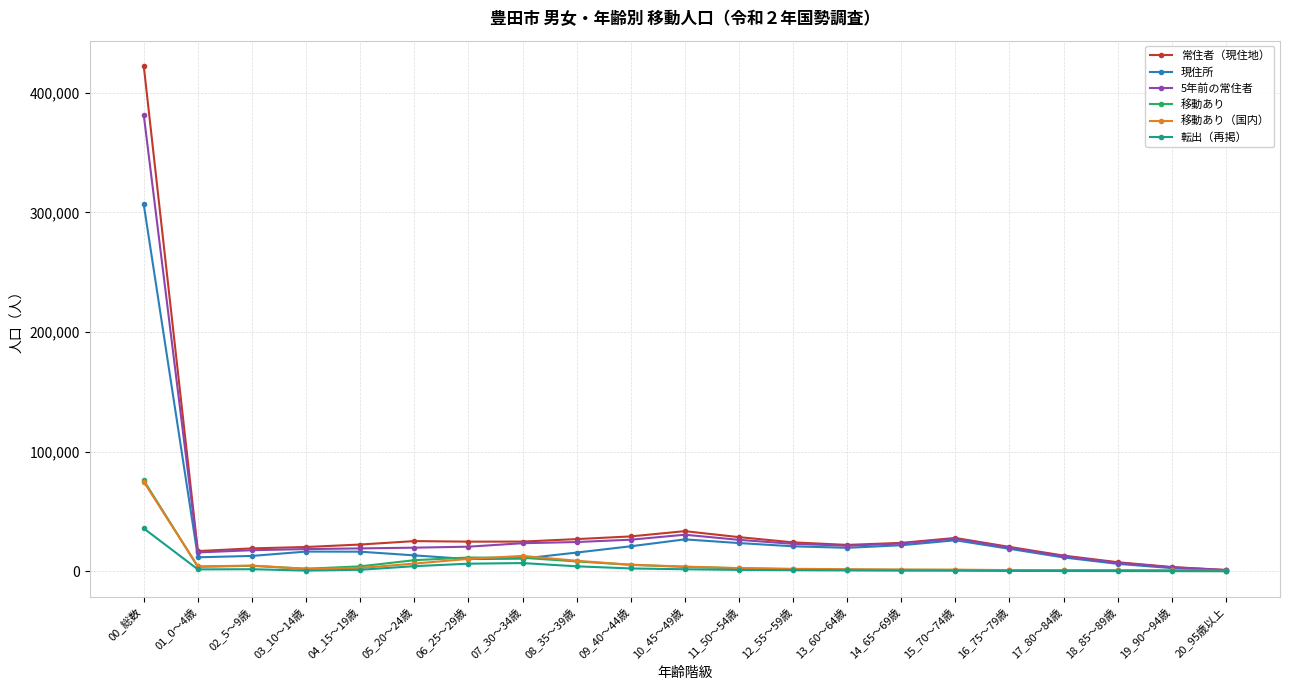

At which category is the sum across all series the highest?

00_総数